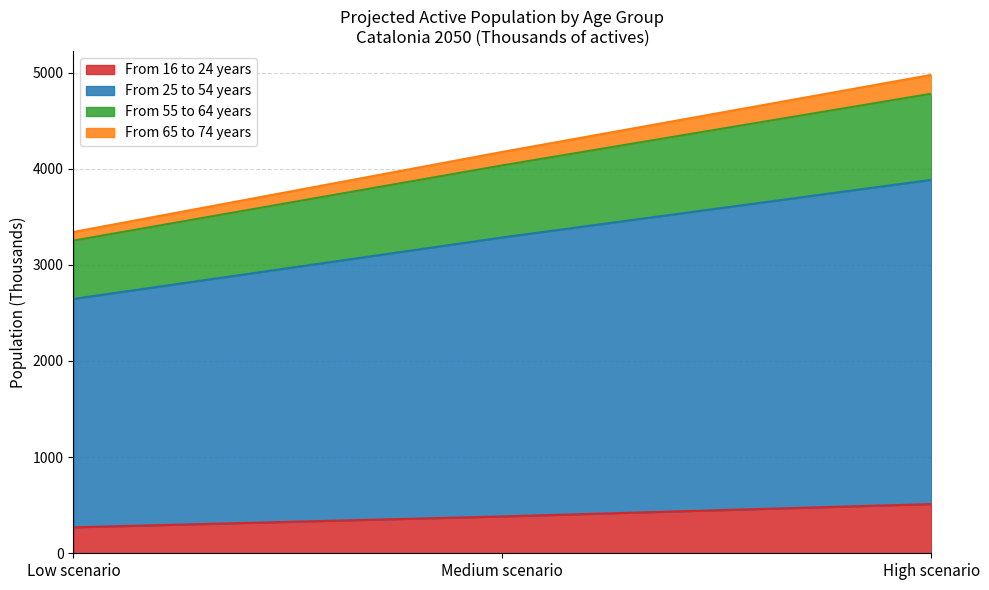

What is the difference between the maximum and minimum values in the From 16 to 24 years series?

241.9